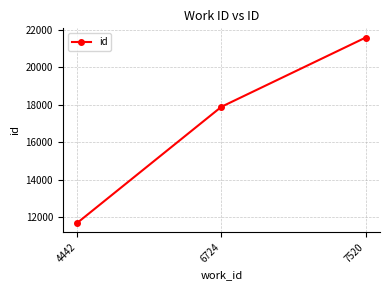

Reading left to right, what are all the values shown in this chart?

4442=11696	6724=17886	7520=21575